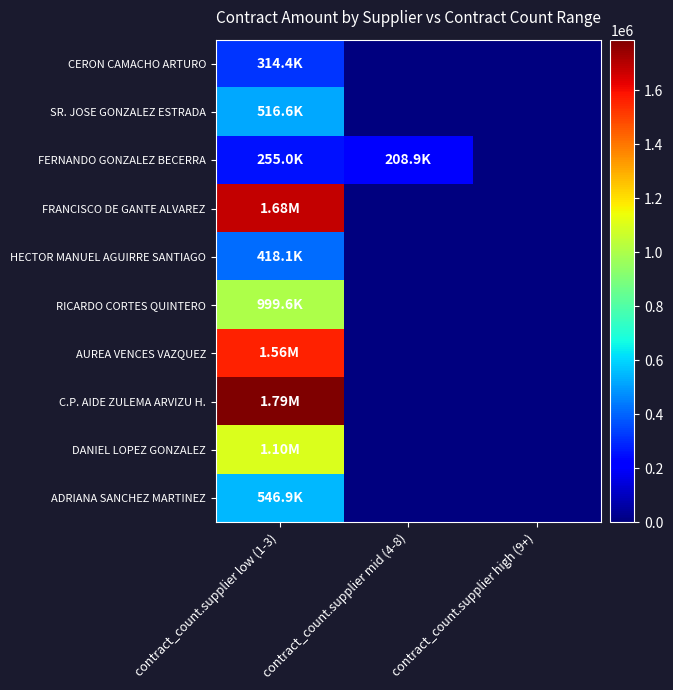

At which category is the sum across all series the highest?

contract_count.supplier low (1-3)